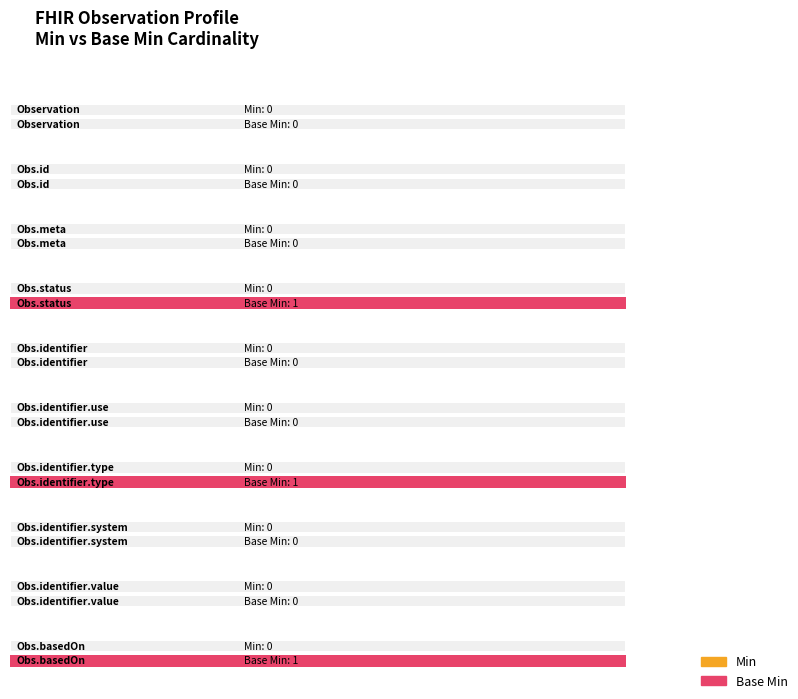

At which category is the sum across all series the highest?

Observation.status